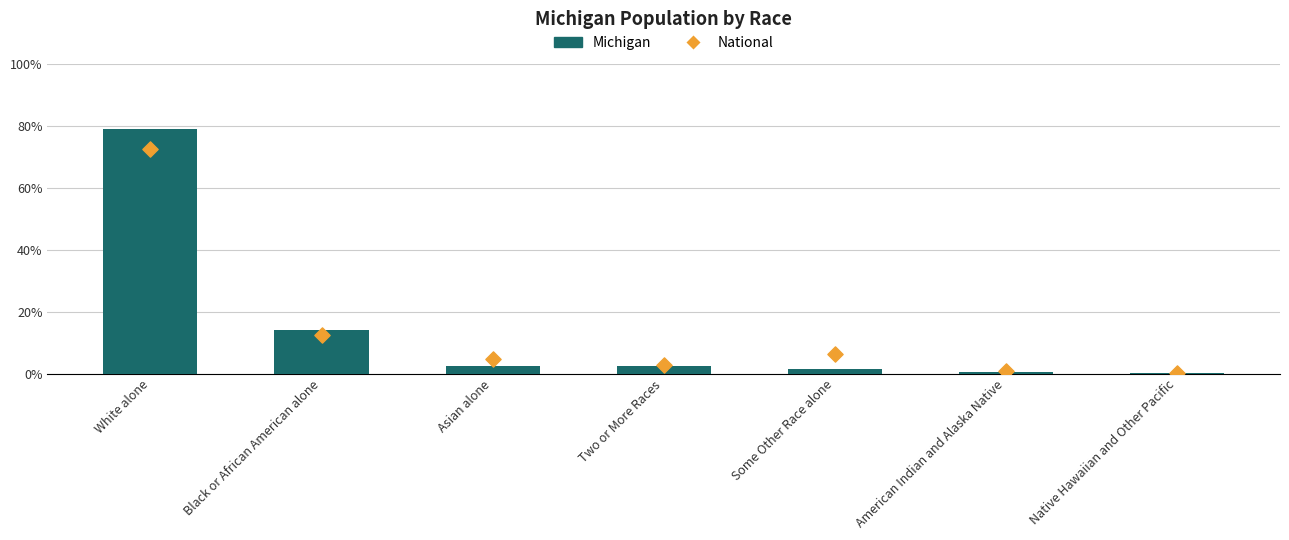

What is the total value across all series at White alone?

151.4